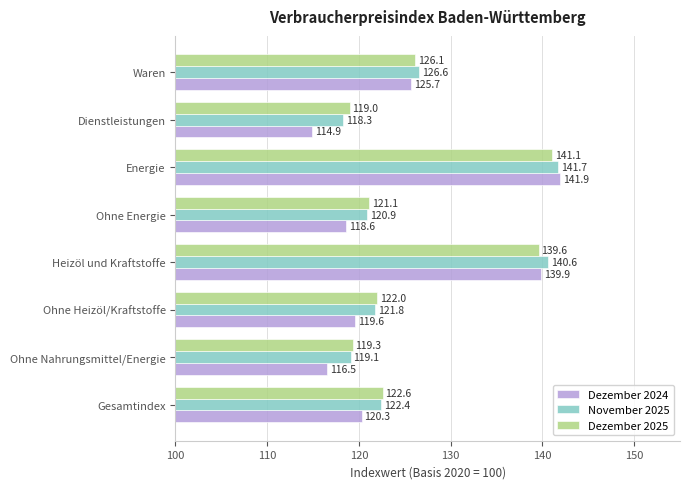

At which label is November 2025 closest to 130?

Waren